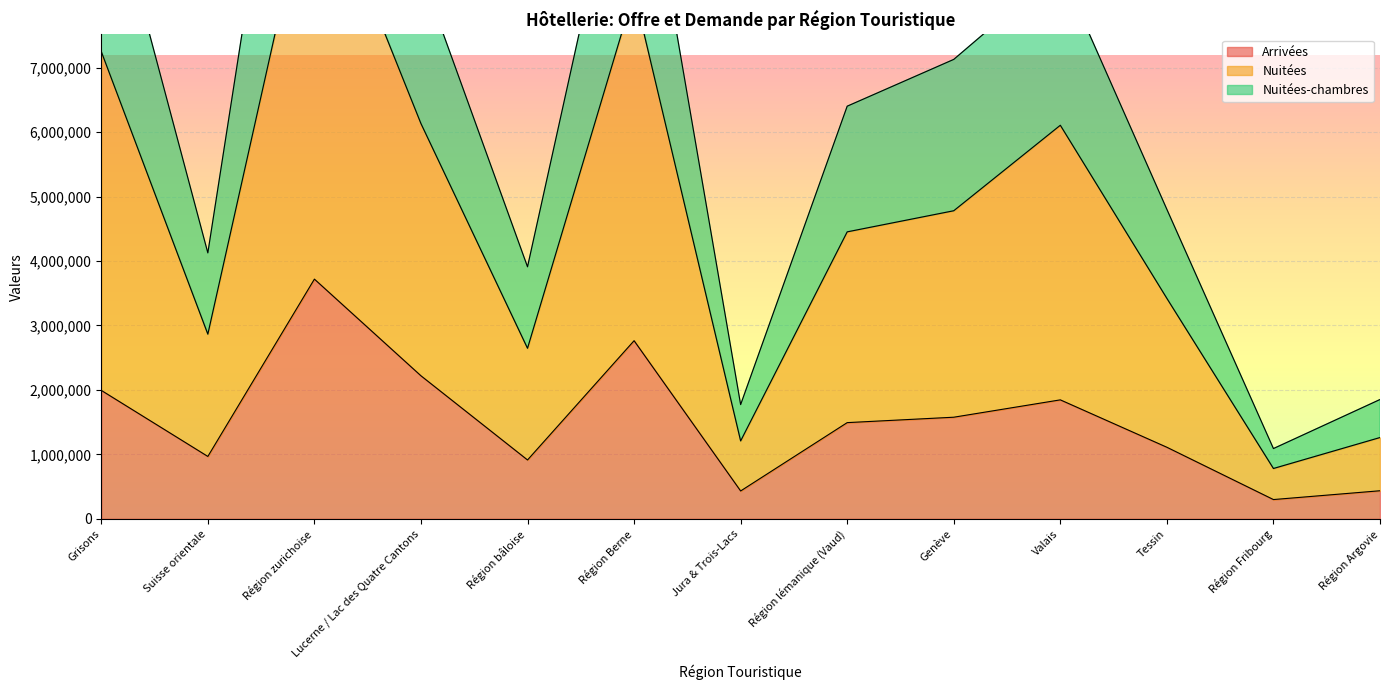

At how many categories does at least one series exceed 5760004?

7